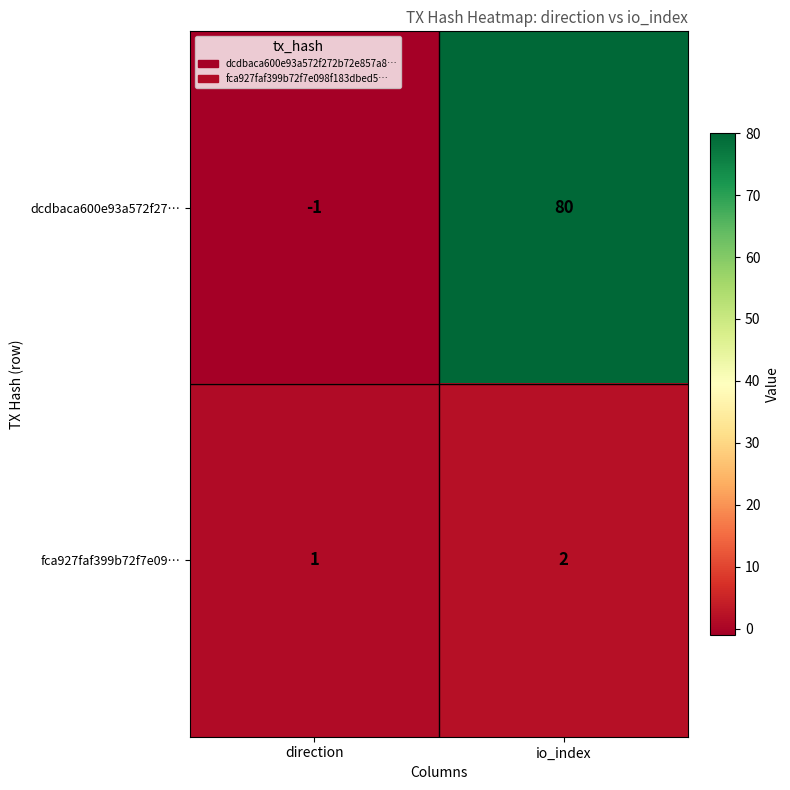

At which label does fca927faf399b72f7e09… reach its peak?

io_index